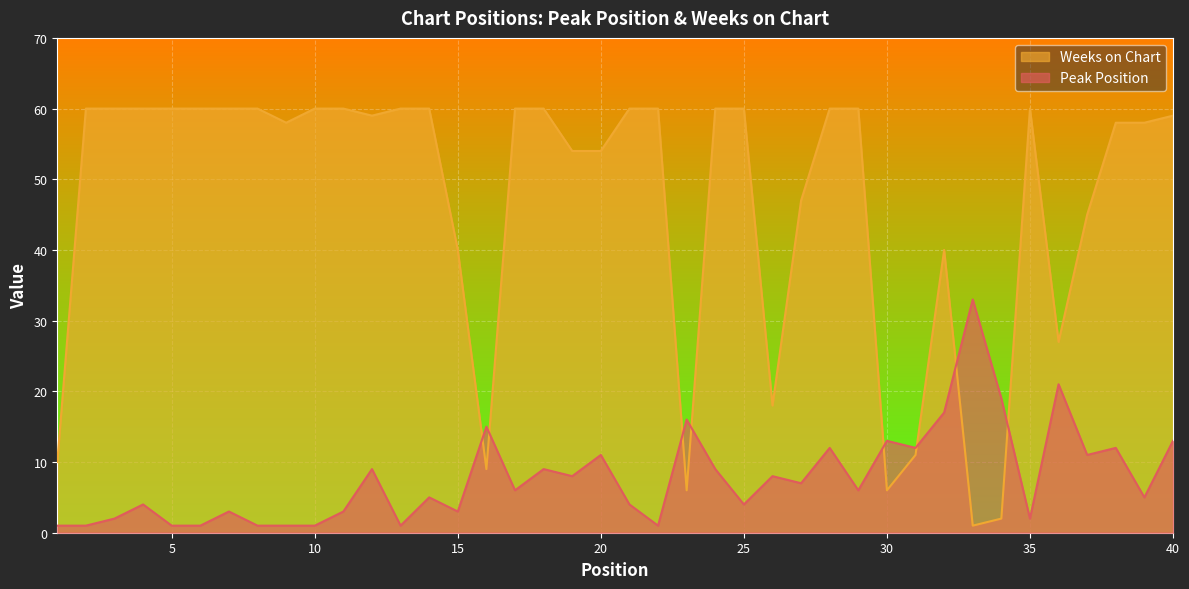

Reading left to right, what are all the values shown in this chart?

Peak Position: 1	1	2	4	1	1	3	1	1	1	3	9	1	5	3	15	6	9	8	11	4	1	16	9	4	8	7	12	6	13	12	17	33	19	2	21	11	12	5	13
Weeks on Chart: 10	60	60	60	60	60	60	60	58	60	60	59	60	60	40	9	60	60	54	54	60	60	6	60	60	18	47	60	60	6	11	40	1	2	60	27	45	58	58	59